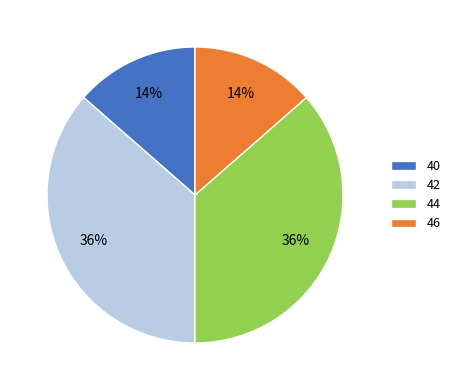

To the nearest percent, what is the combined percentage of 46 and 44?

50%